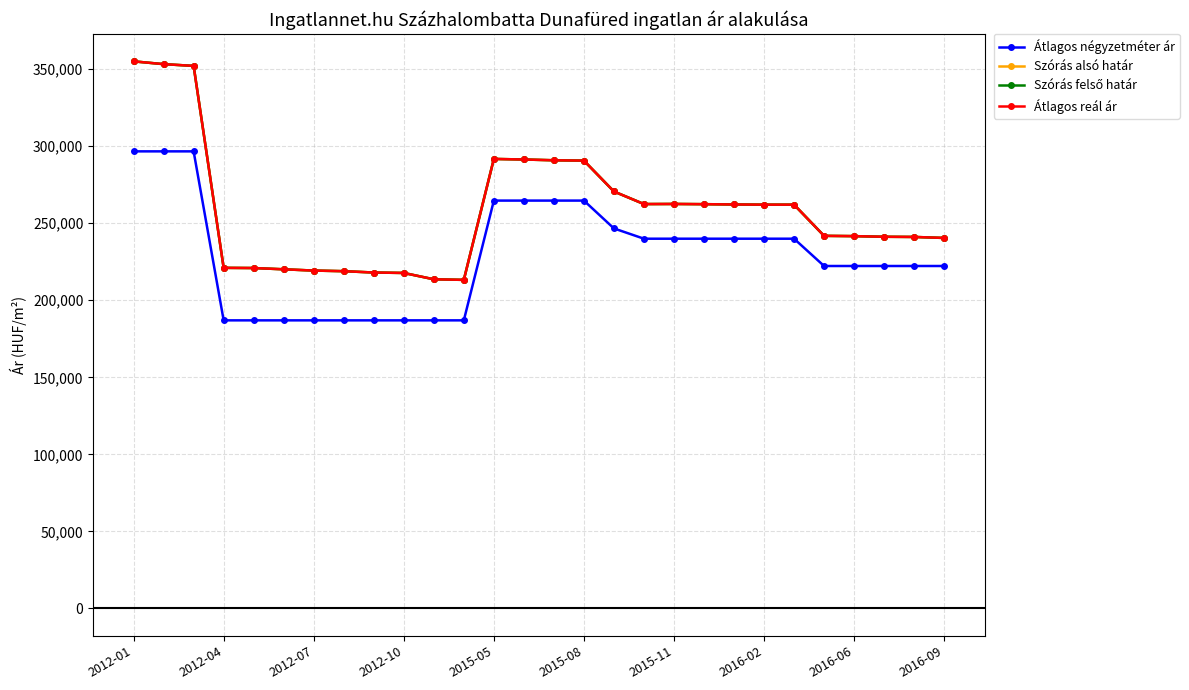

Is this an area chart (filled region under the line)?

No